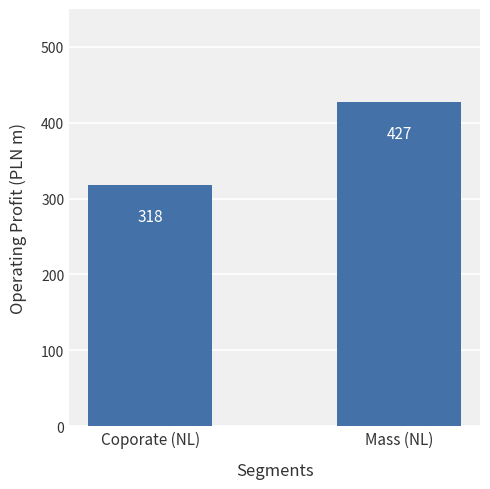

What position from the left is Mass (NL)?

2